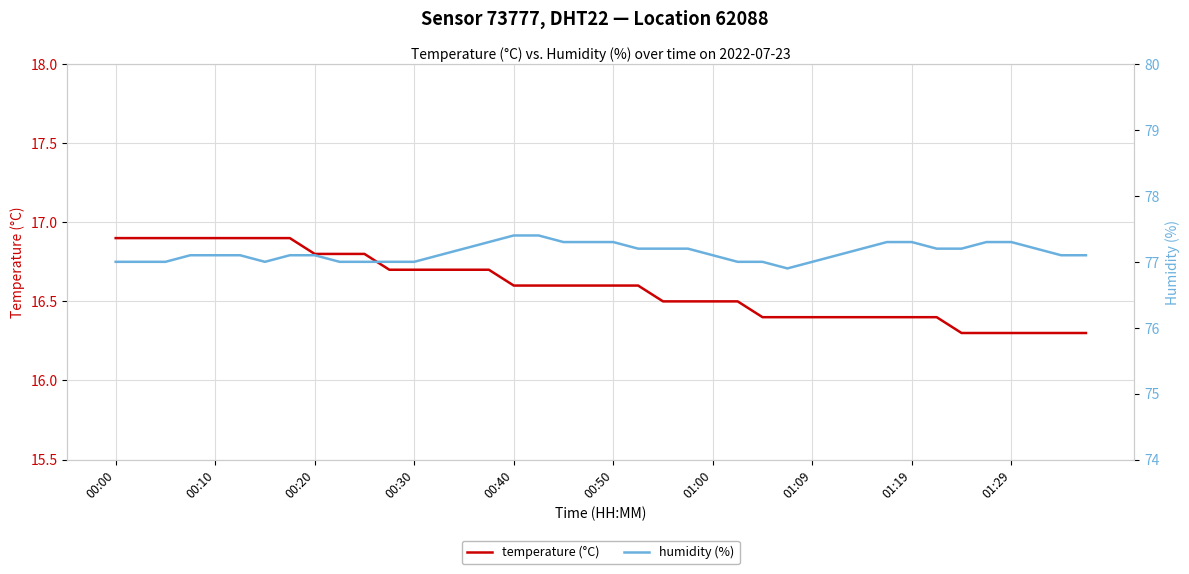

Is it true that temperature (°C) equals 23.5 at 00:30?

False